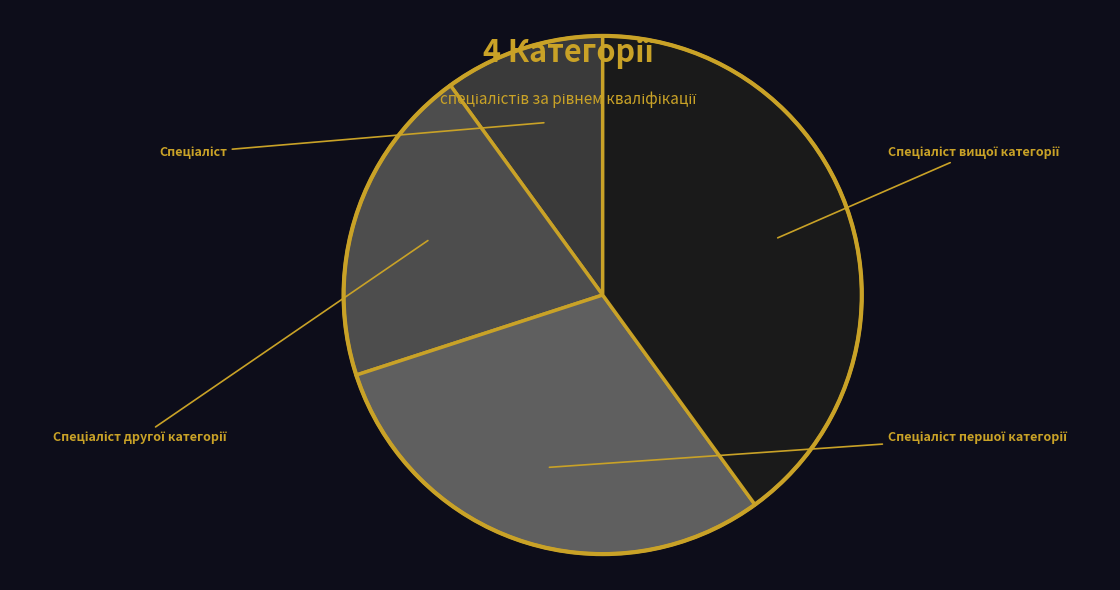

To the nearest percent, what portion does Спеціаліст другої категорії represent?

20%